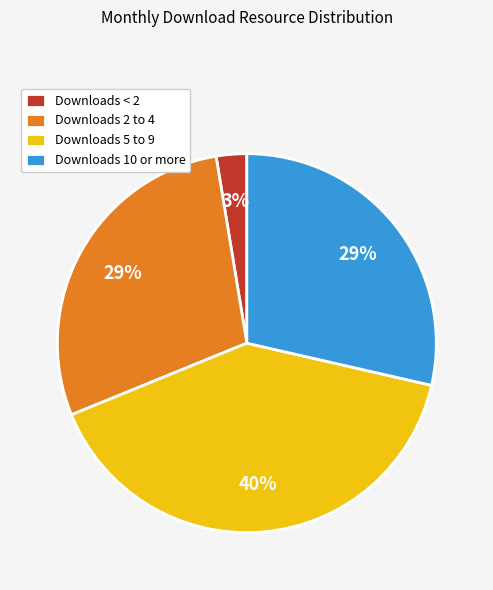

Do Downloads 10 or more and Downloads 2 to 4 together represent more than half of the pie?

Yes